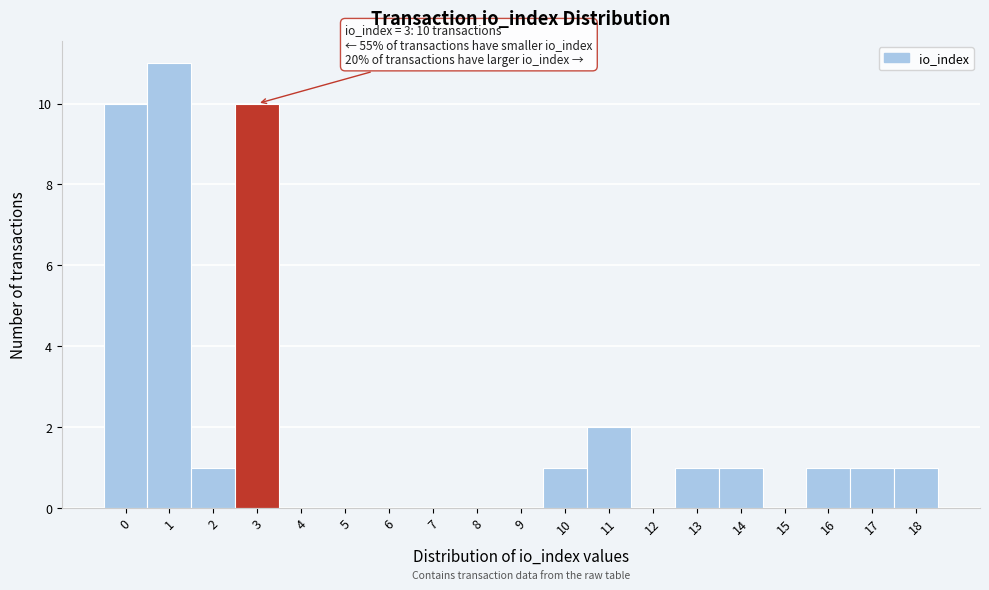

Over which range of the x-axis is the bar tallest?

0.5 to 1.5